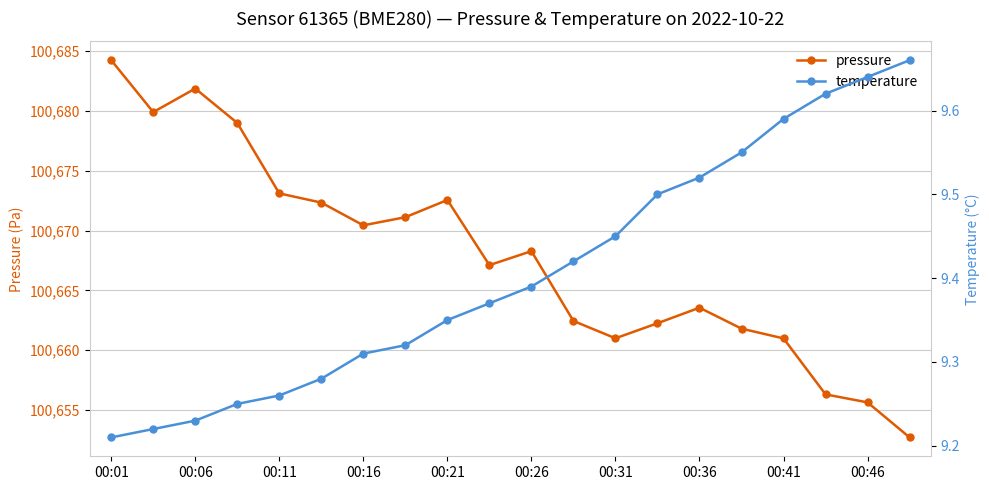

The value of pressure at 00:21 is 152466.9. True or false?

False